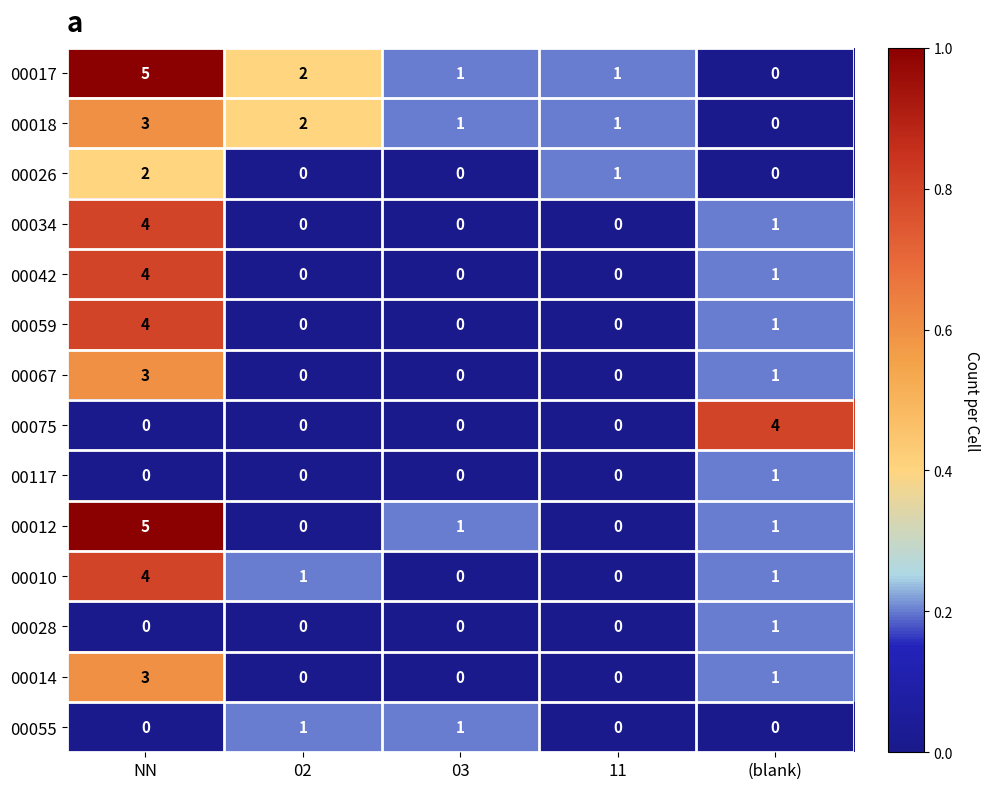

At which category is the sum across all series the highest?

NN